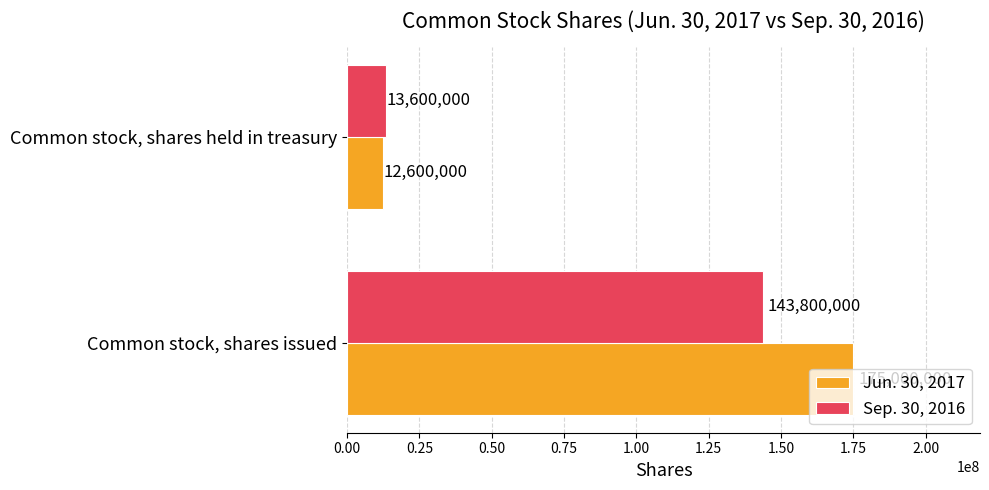

What is the spread (max minus min) of values at Common stock, shares issued?

31200000